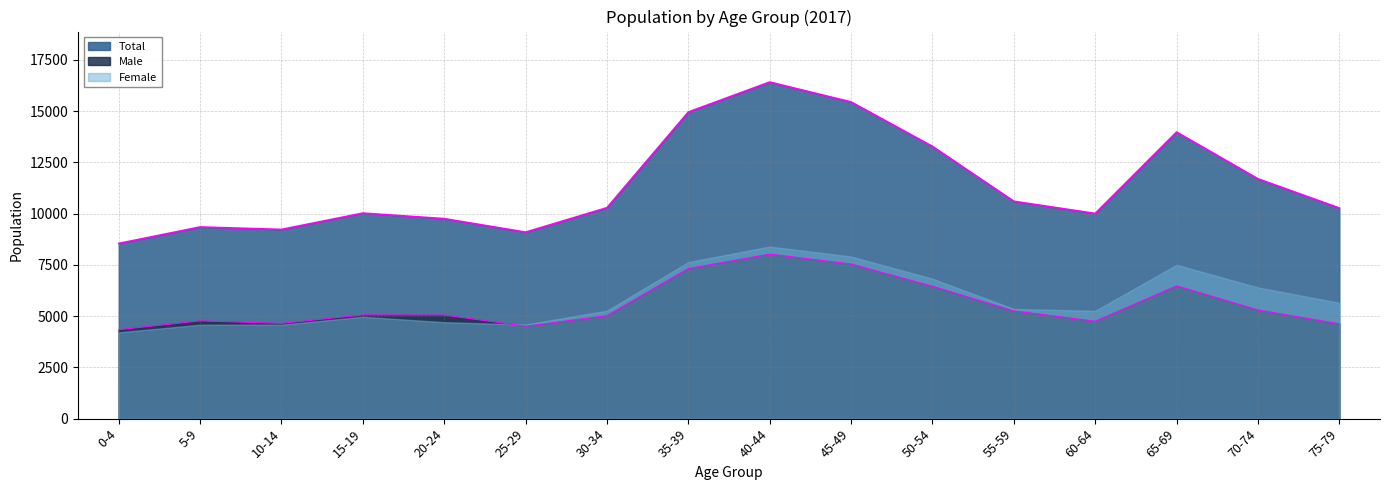

How many values in the Male series are below 5061?

8